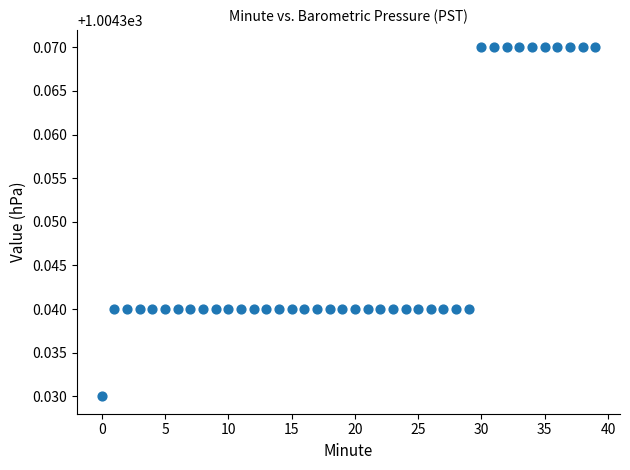

Count the number of points in this scatter plot.

40